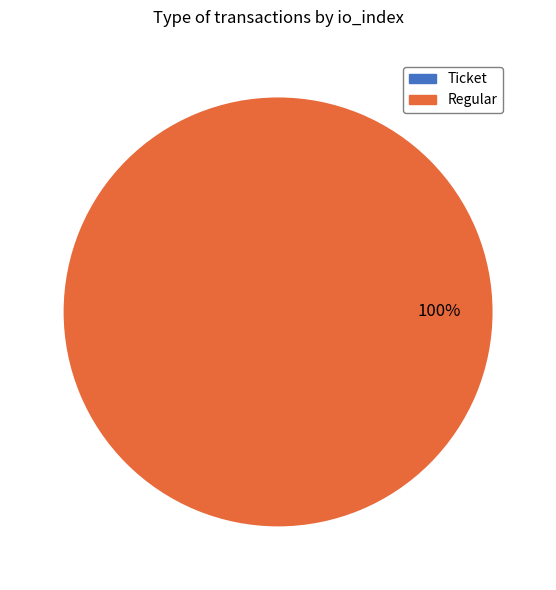

Count the number of slices in the pie.

2